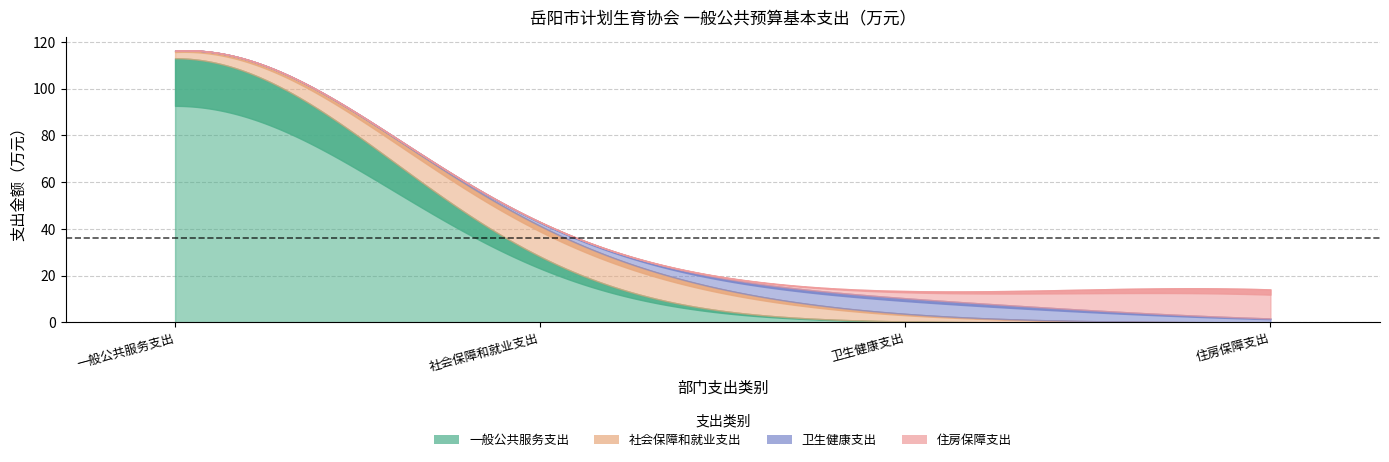

How many lines are shown in the chart?

1